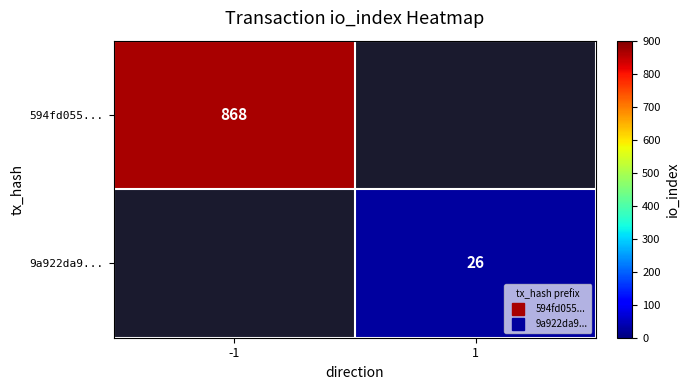

Which has a higher value, 1 or -1?

-1